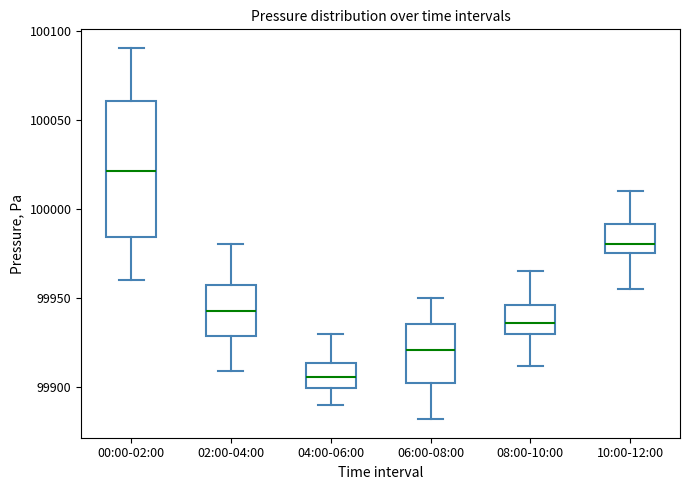

Which box has the lowest median line?

04:00-06:00